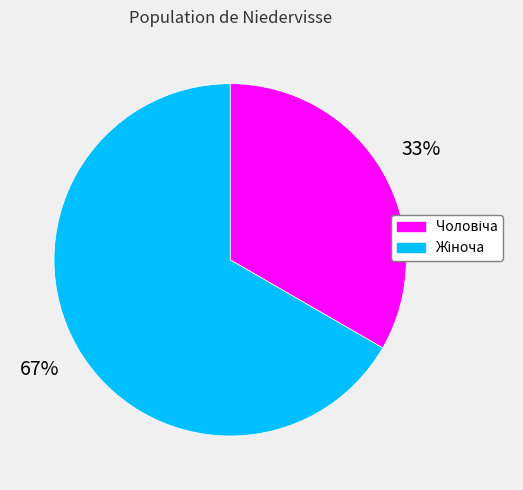

To the nearest percent, what is the average slice percentage?

50%